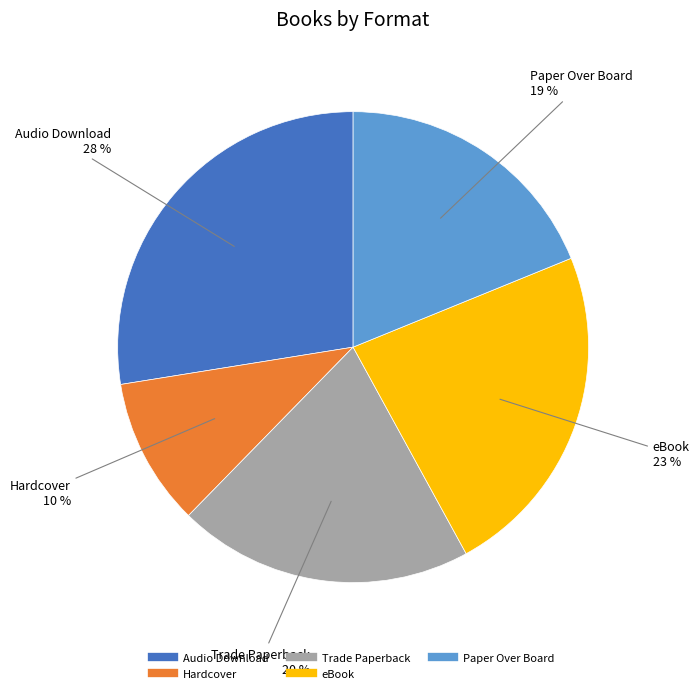

Count the number of slices in the pie.

5